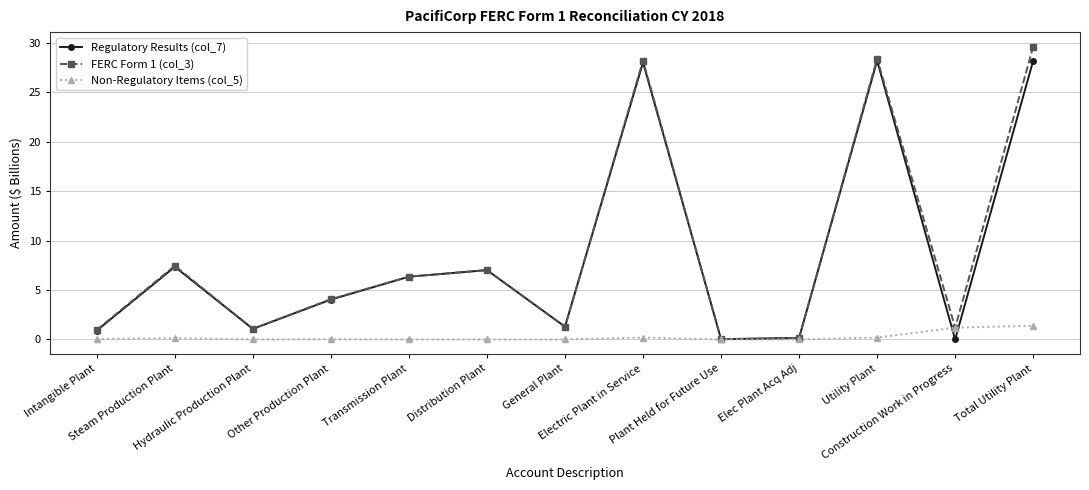

What is the approximate value of FERC Form 1 (col_3) at General Plant?

1.3